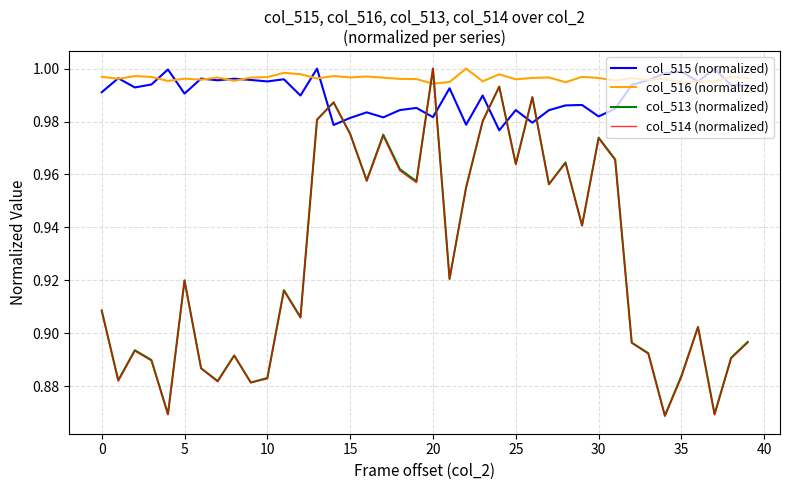

In col_515 (normalized), how many points are higher than both neighbors (excluding endpoints)?

14